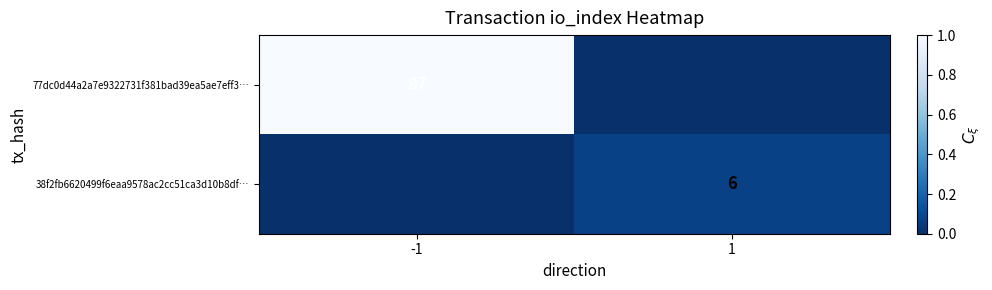

Is it true that 77dc0d44a2a7e9322731f381bad39ea5ae7eff3… equals 150 at -1?

False